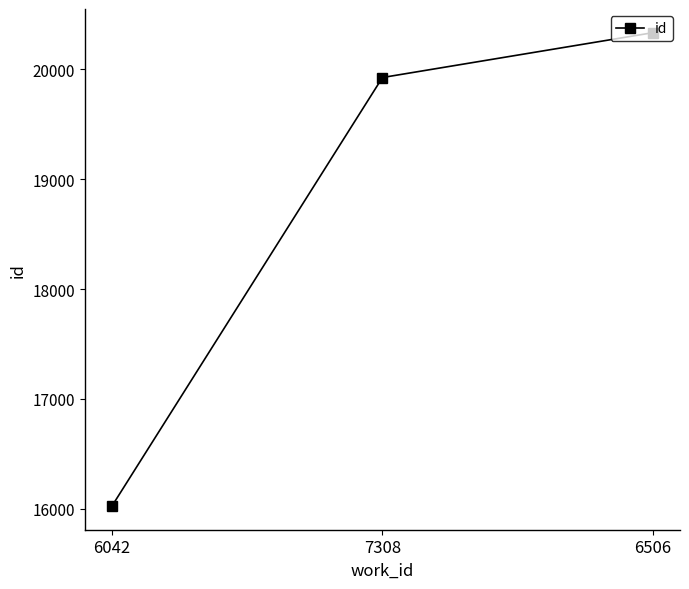

List the labels in order of value, smallest first.

6042, 7308, 6506